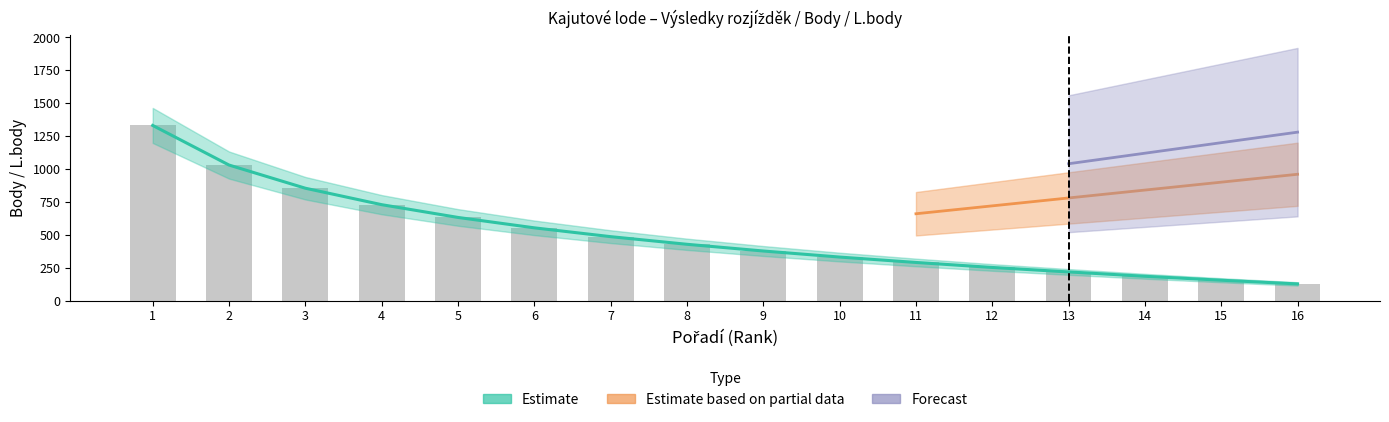

What is the difference between the maximum and minimum values in the Estimate series?

1204